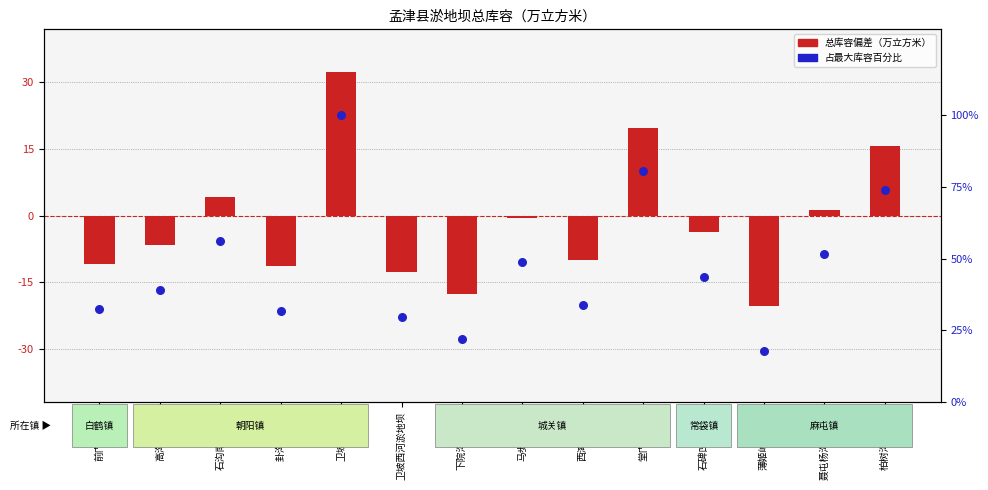

Which series contains the lowest Y value?

总库容偏差（万立方米）